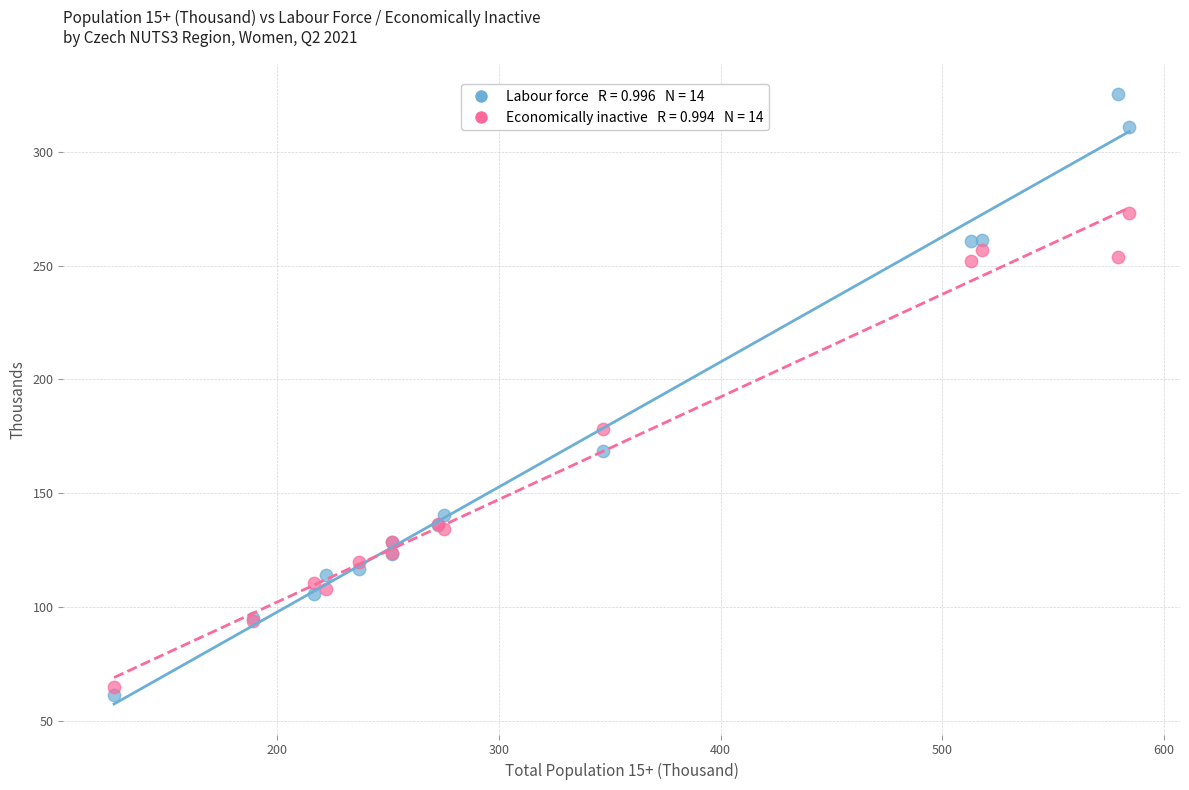

Across all series, what Y value is closest to 193?

178.4